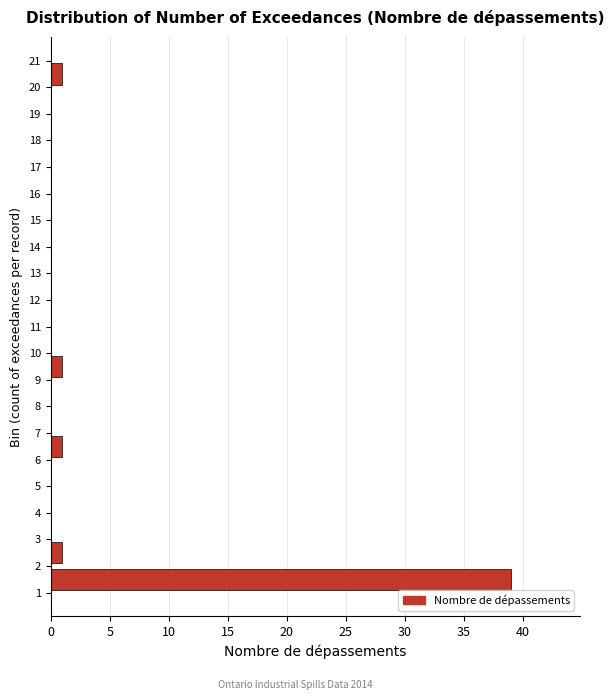

Which range on the y-axis has the longest bar?

1 to 2